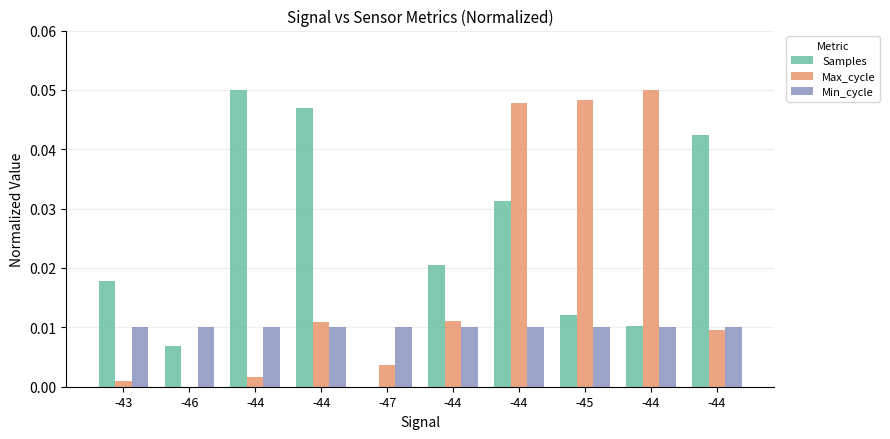

How many values in the Max_cycle series exceed 0?

9